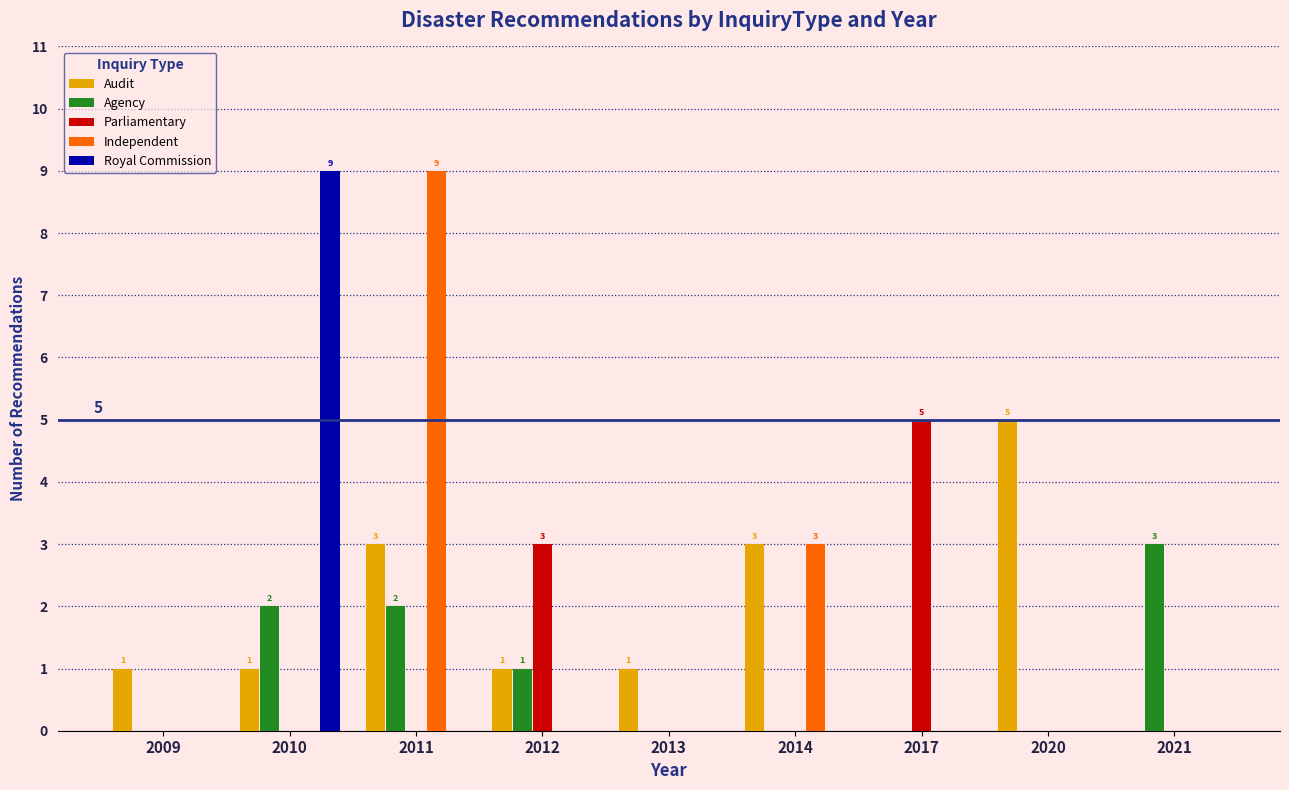

What is the sum of all Parliamentary values?

8